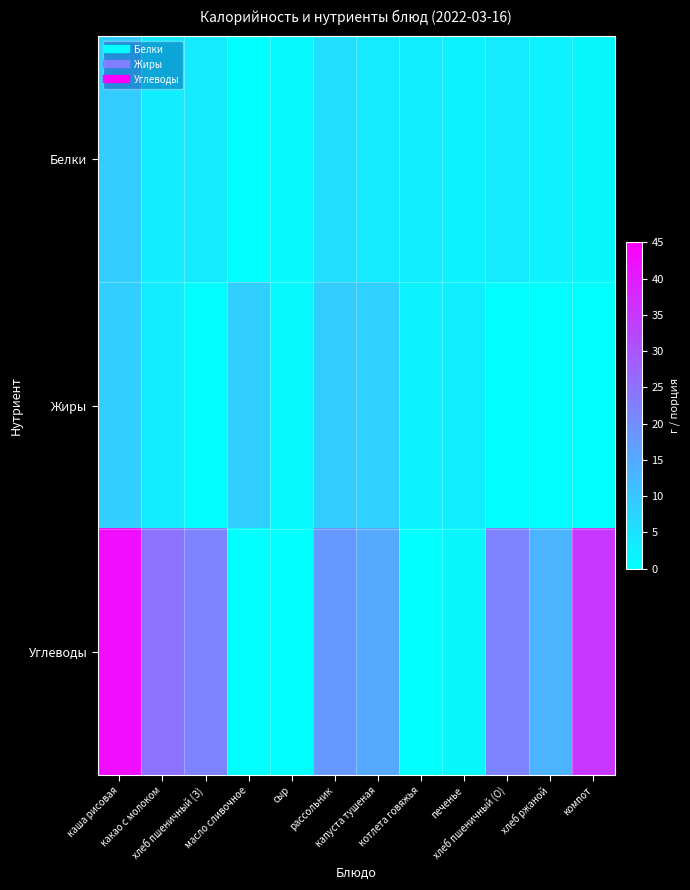

What is the maximum value shown in the chart?

42.4